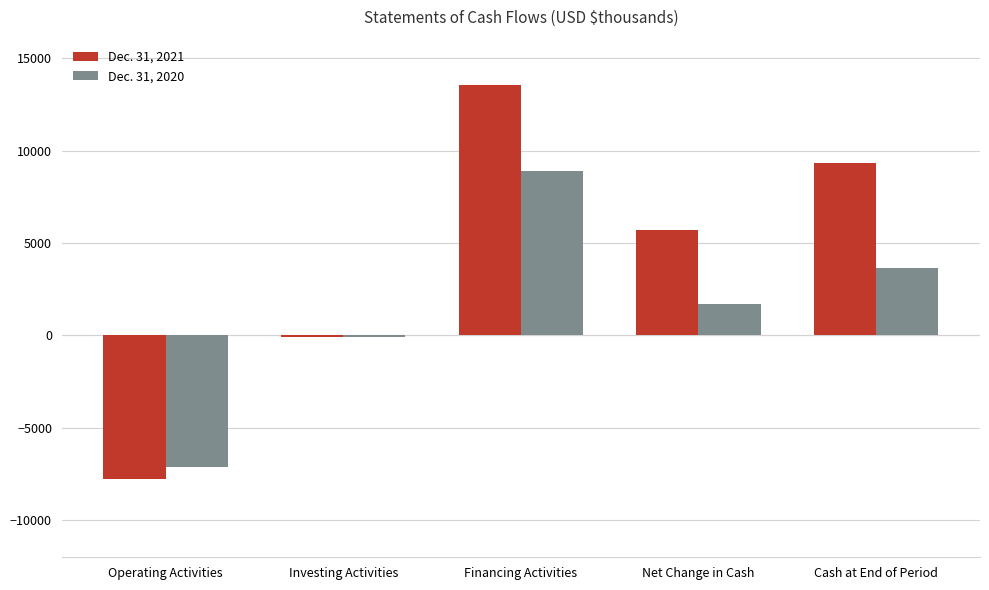

At which label is Dec. 31, 2021 closest to 2891?

Net Change in Cash